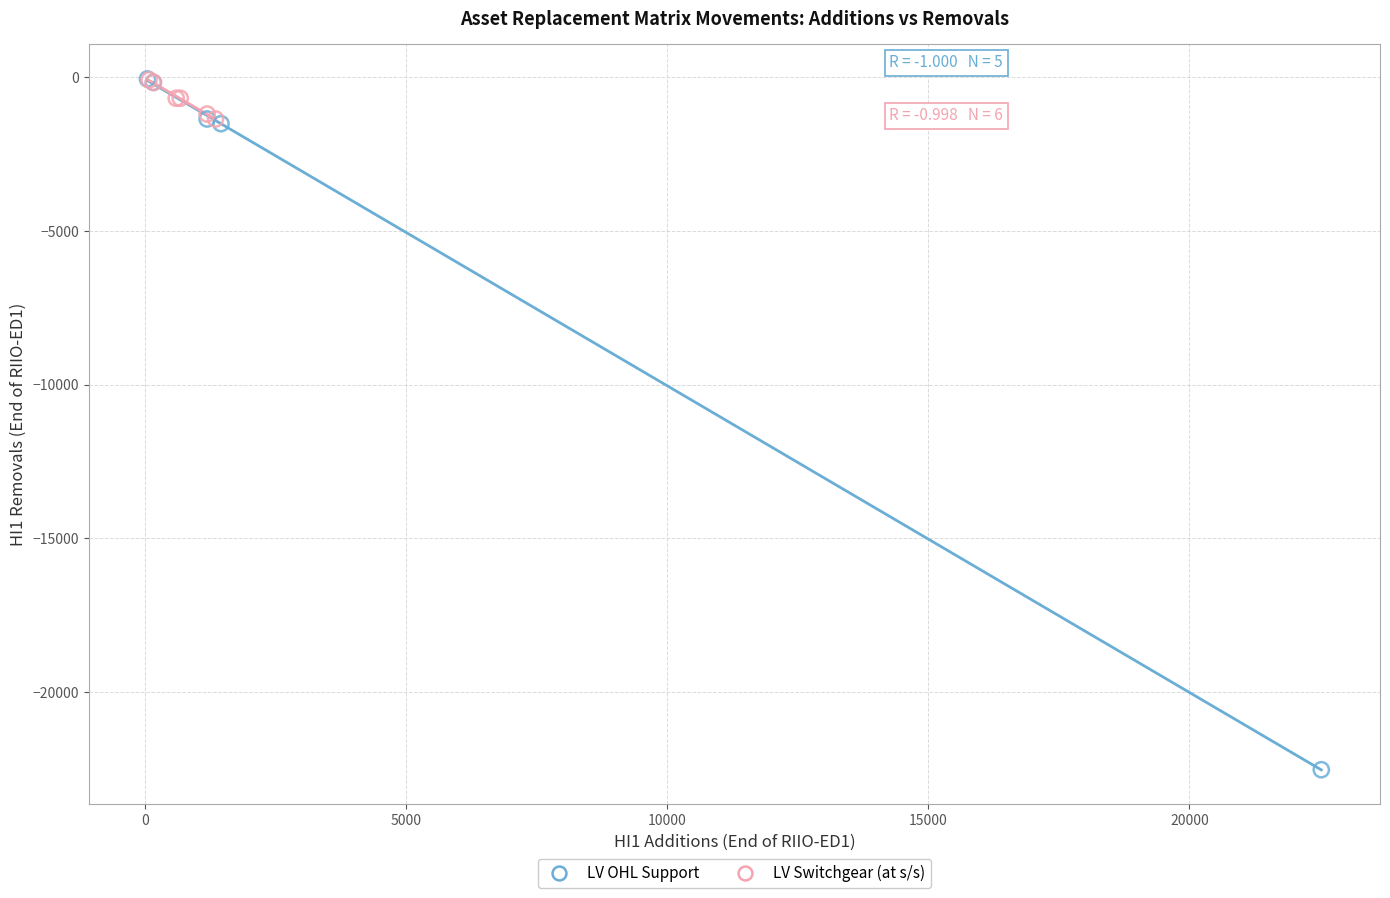

Which series contains the lowest Y value?

LV OHL Support